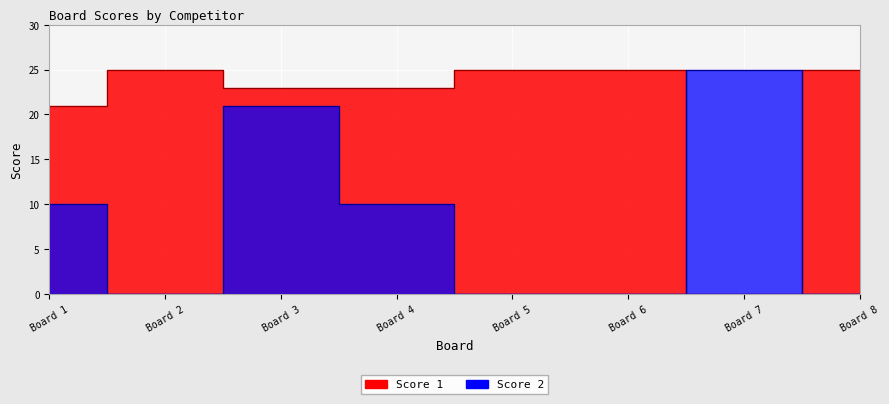

What is the maximum value shown in the chart?

25